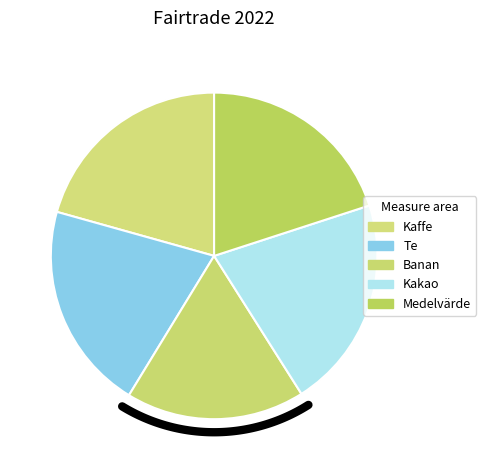

Is it true that Kakao is 21% of the pie?

True